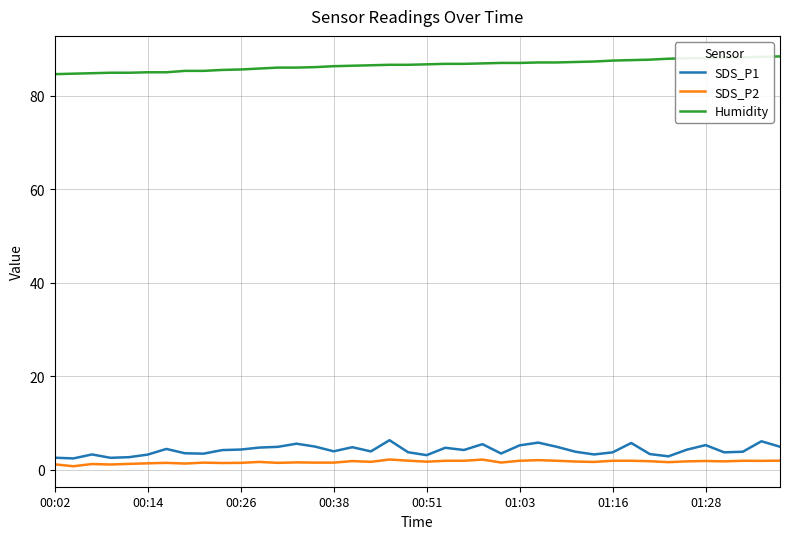

True or false: Humidity and SDS_P2 cross at least once.

False